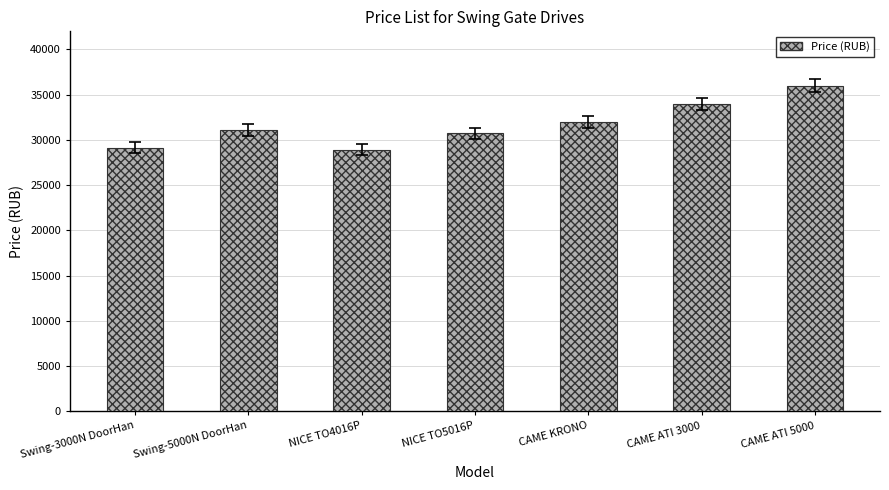

Reading right to left, transcribe all the data shown in this chart.

36000	34000	32000	30740	28940	31099	29163